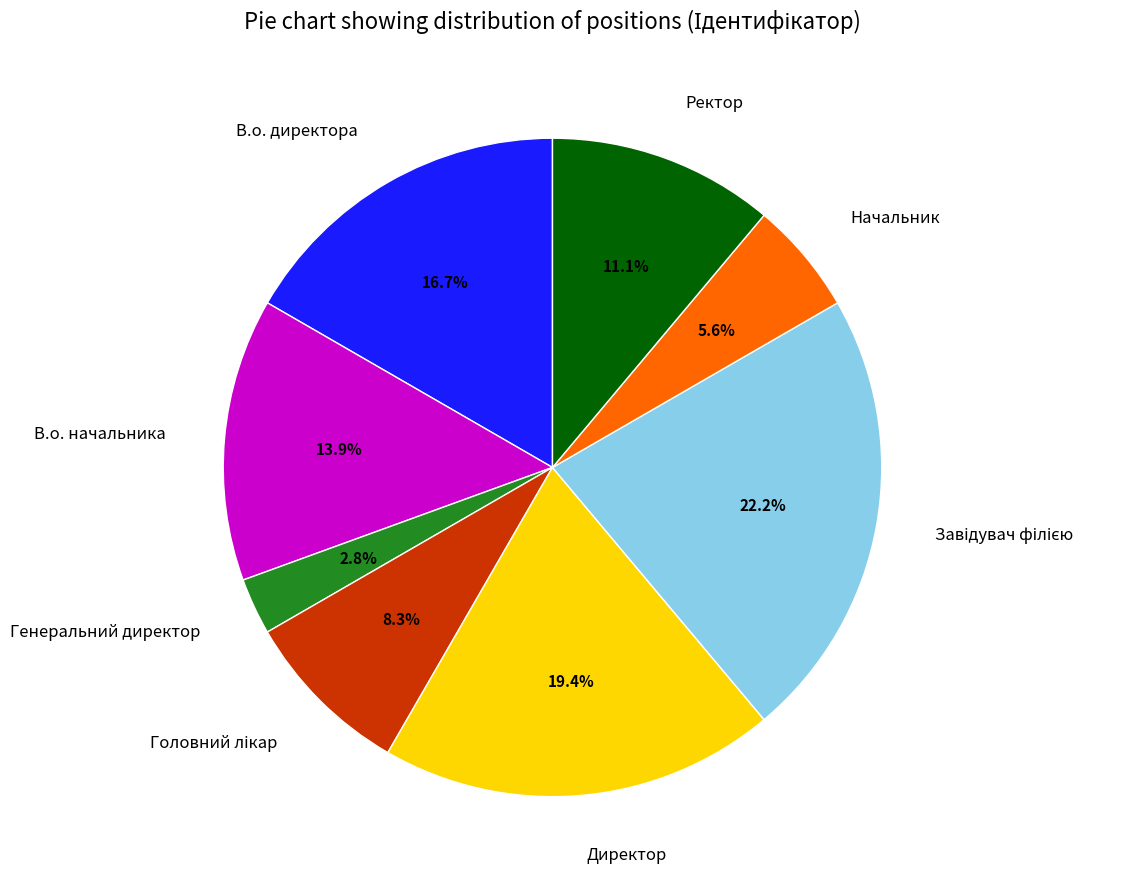

Is Начальник the majority of the pie?

No